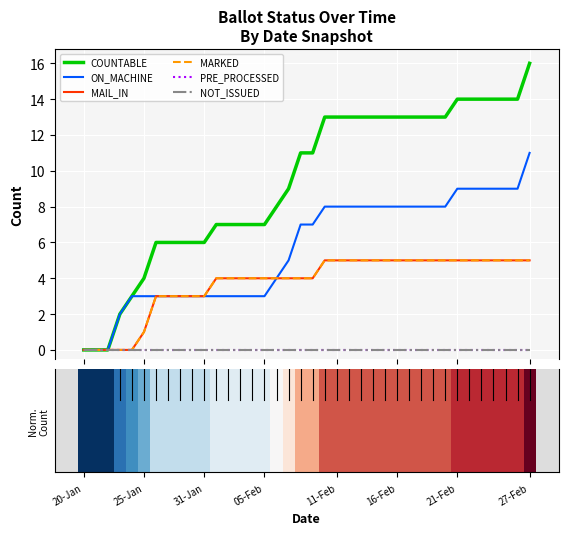

What is the label of the 24th bar from the right?

14